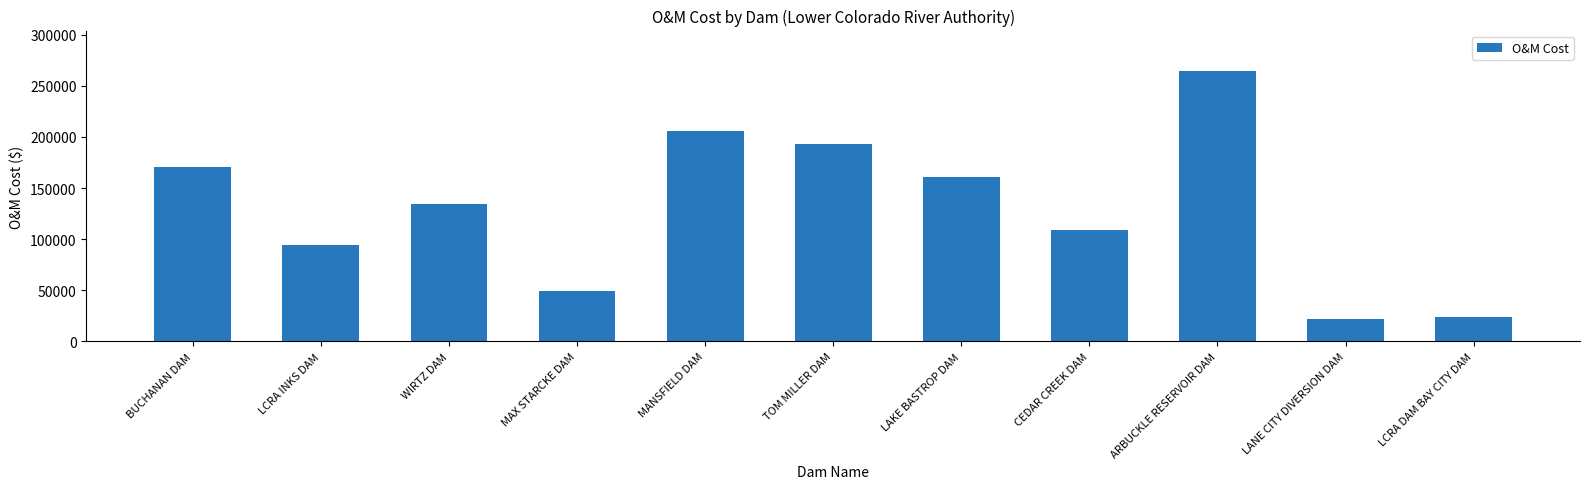

True or false: the data shows 170282.7 at BUCHANAN DAM.

True